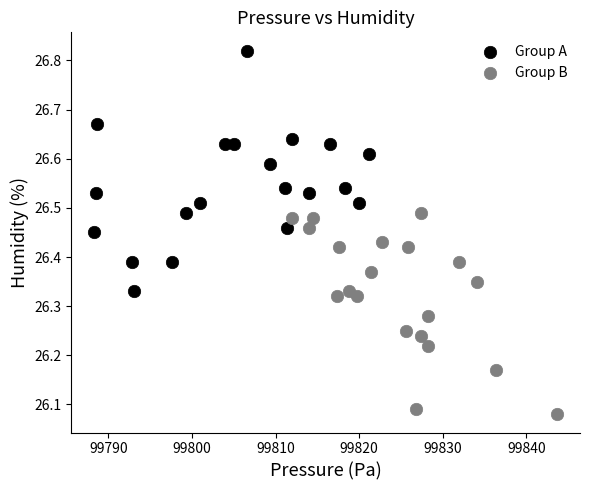

Which series has the largest Y range (max minus min)?

Group A